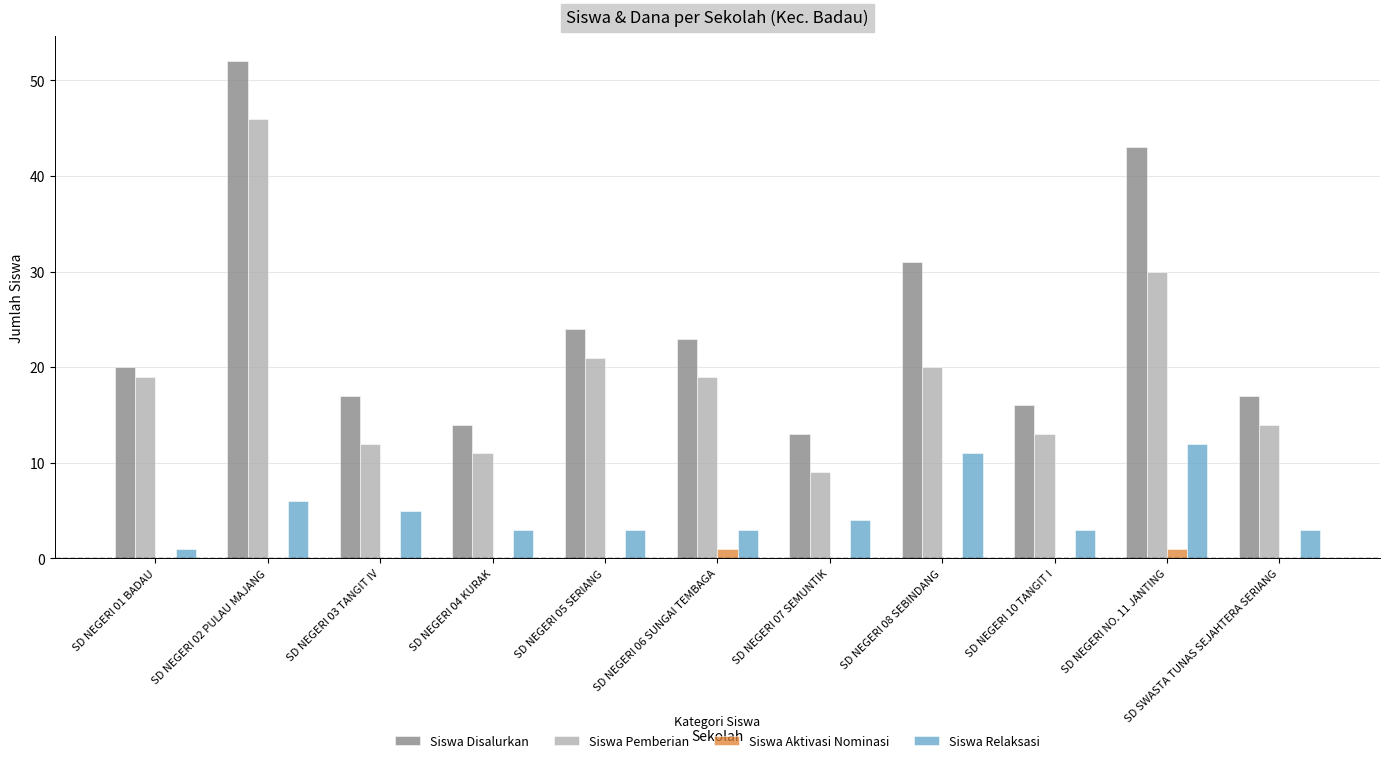

How many groups of bars are there?

11